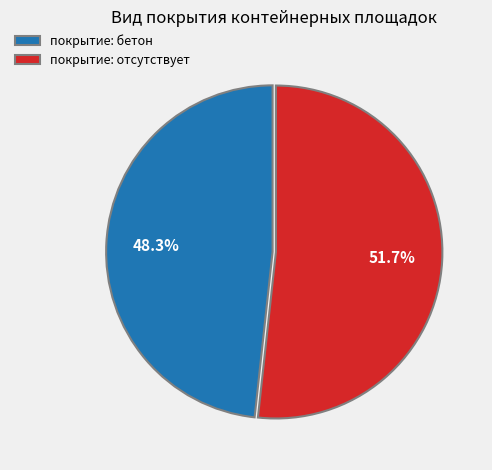

Approximately how many times larger is the value at покрытие: отсутствует compared to покрытие: бетон?

1.1